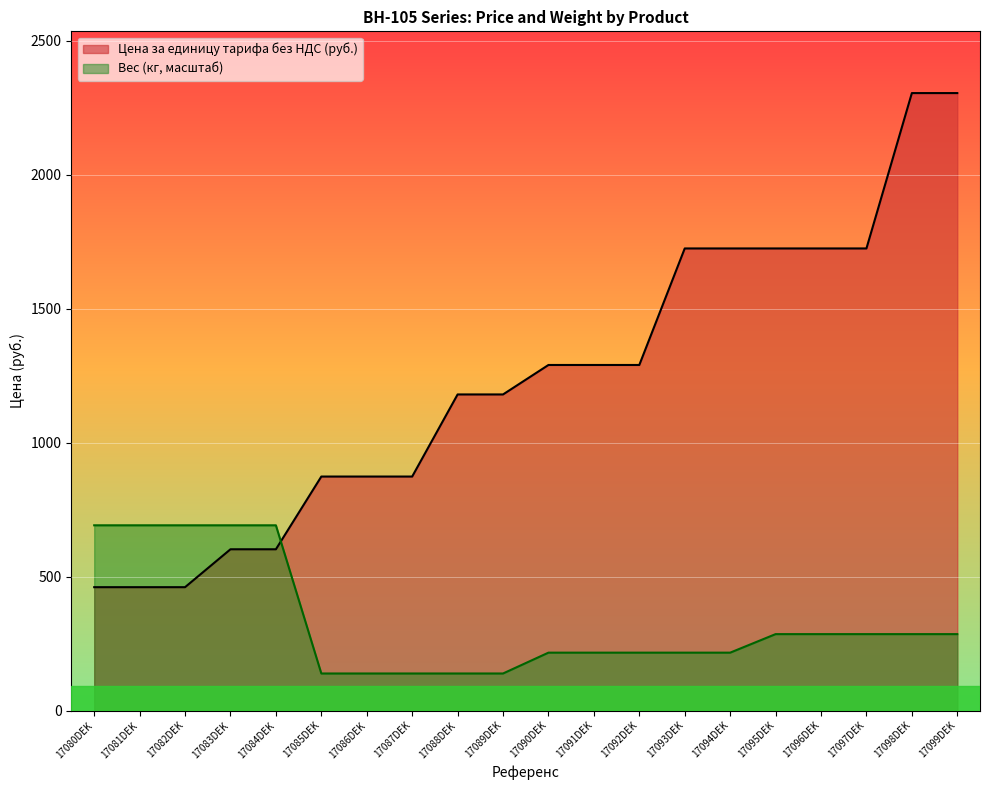

Where does the Цена за единицу тарифа без НДС (руб.) series first go above 1290?

17093DEK